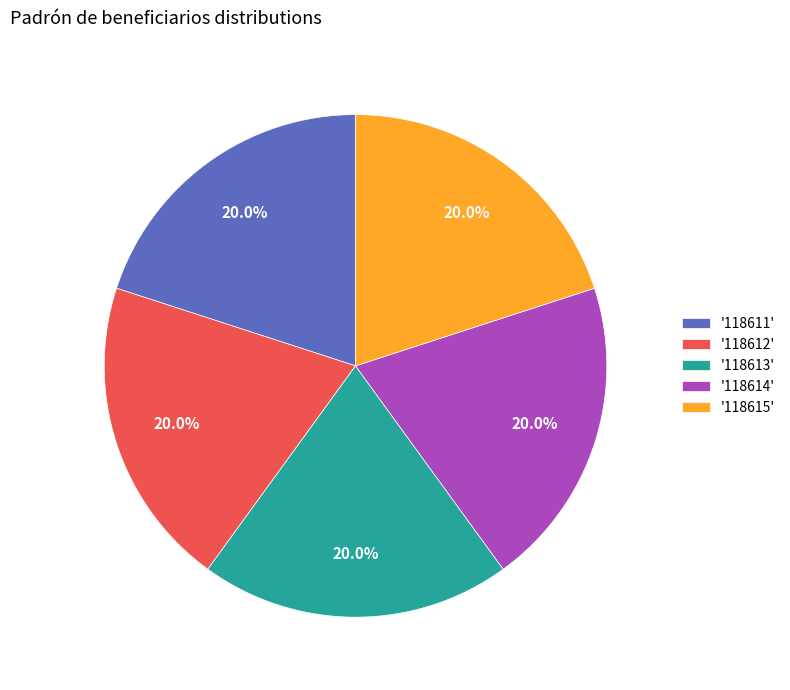

How many segments does this pie chart have?

5